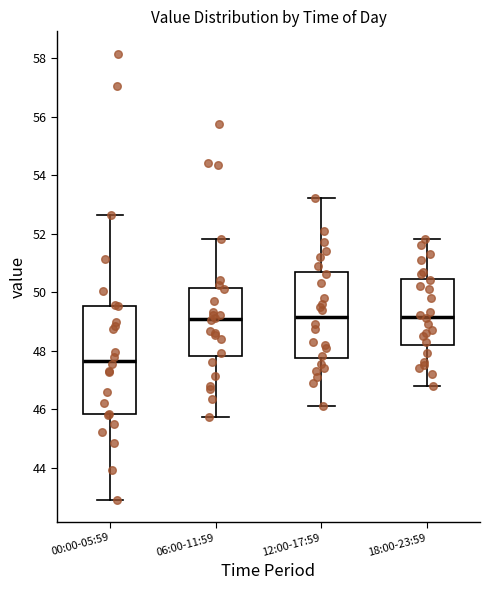

Reading left to right, transcribe this box plot: for each box, give where its median line is, the range the box spans, and where its two whiskers end, as read against the y-axis. The values are not printed on the chart, so give them approximately, as read against the axis.

00:00-05:59: median 47.6, box 45.8 to 49.6, whiskers 43.0 to 52.6
06:00-11:59: median 49.0, box 47.8 to 50.2, whiskers 45.8 to 51.8
12:00-17:59: median 49.2, box 47.8 to 50.6, whiskers 46.2 to 53.2
18:00-23:59: median 49.2, box 48.2 to 50.4, whiskers 46.8 to 51.8